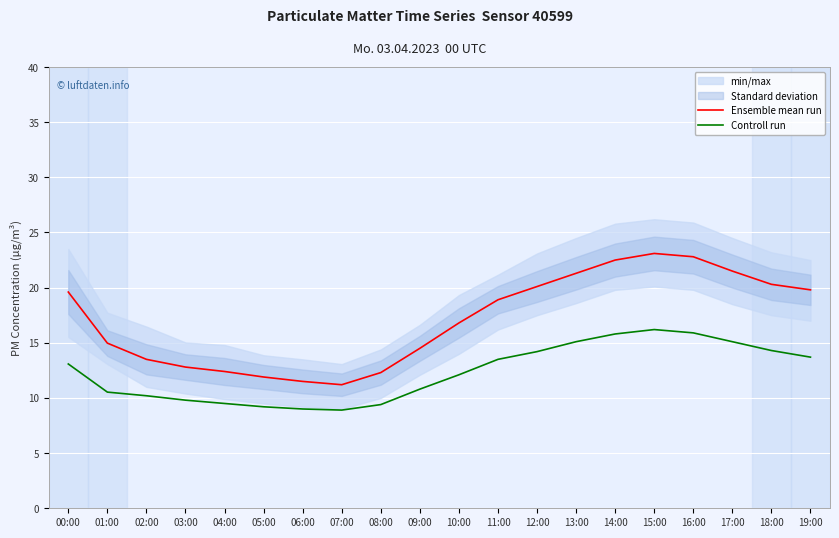

True or false: Controll run has a value of 14.6 at 03:00.

False